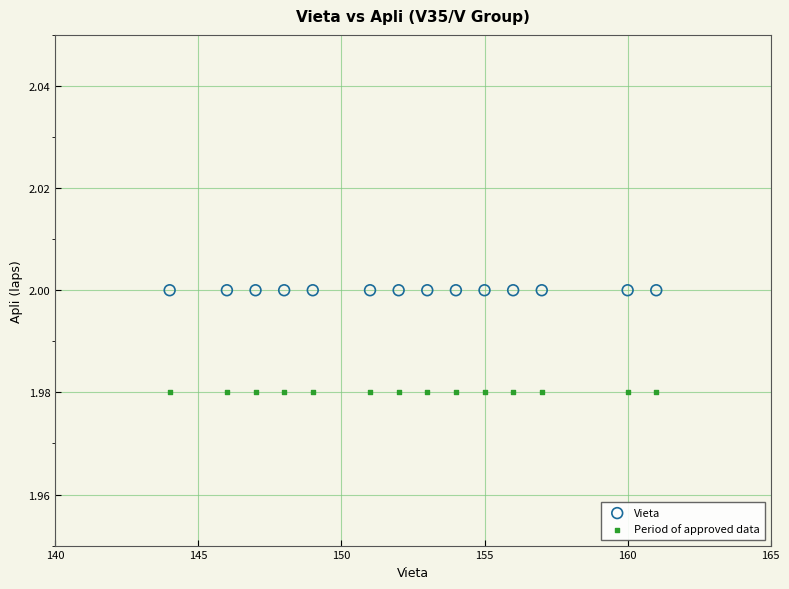

Which series reaches the minimum Y coordinate?

Period of approved data